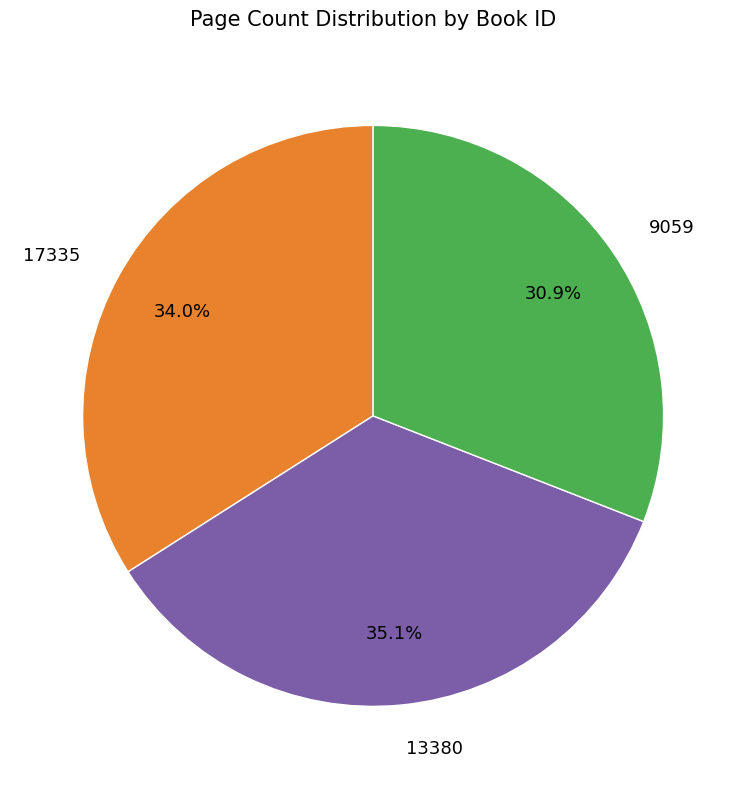

Combined, do 9059 and 13380 account for over 50%?

Yes